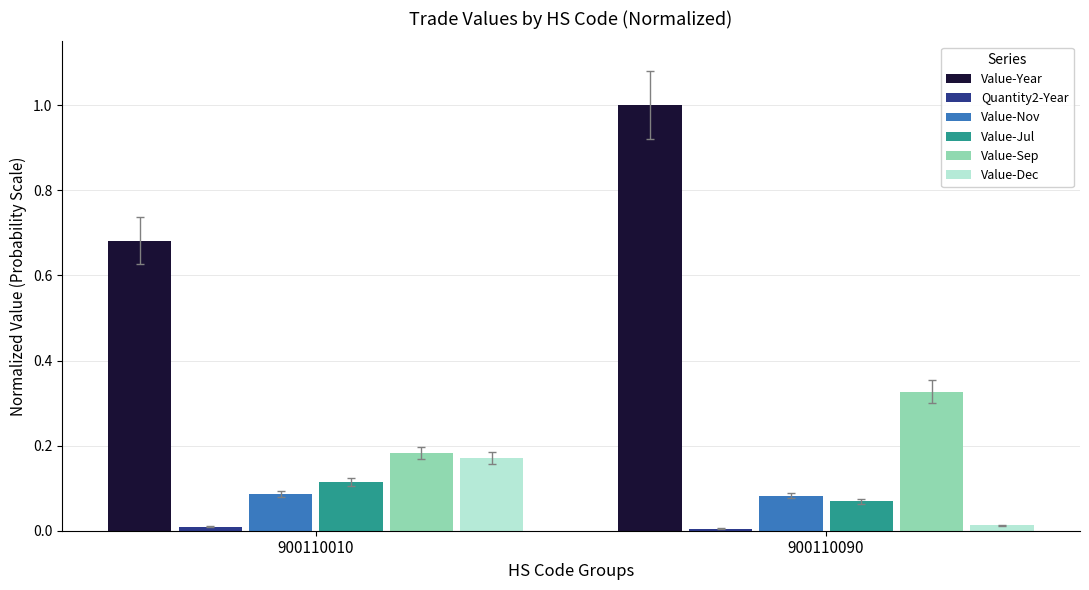

Rank the categories by Value-Jul value from lowest to highest.

900110090, 900110010